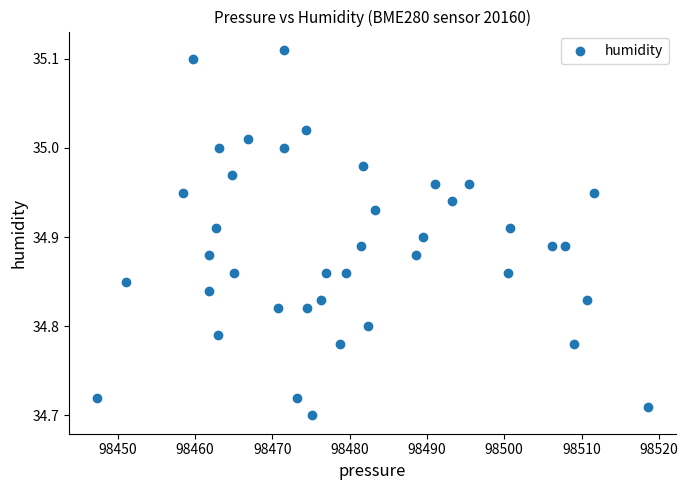

What is the range of Y values (max minus min)?

0.4